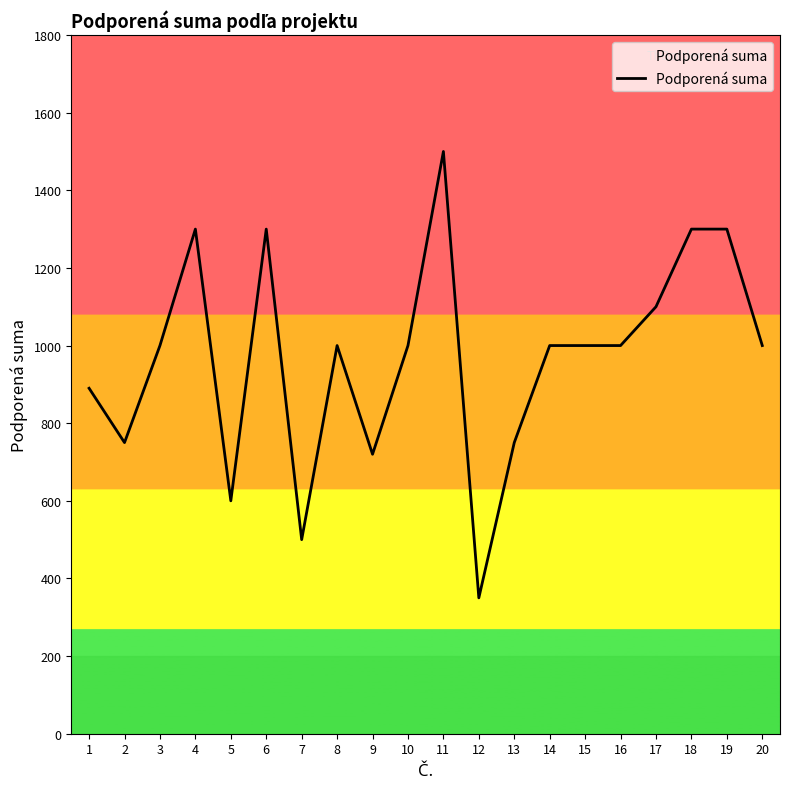

True or false: the data shows 569 at 20.

False